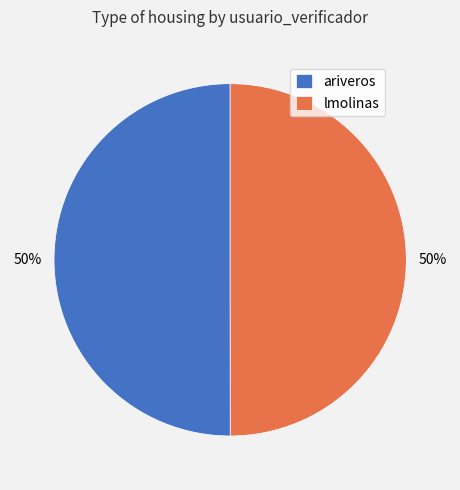

The ariveros slice represents 50% of the pie. True or false?

True